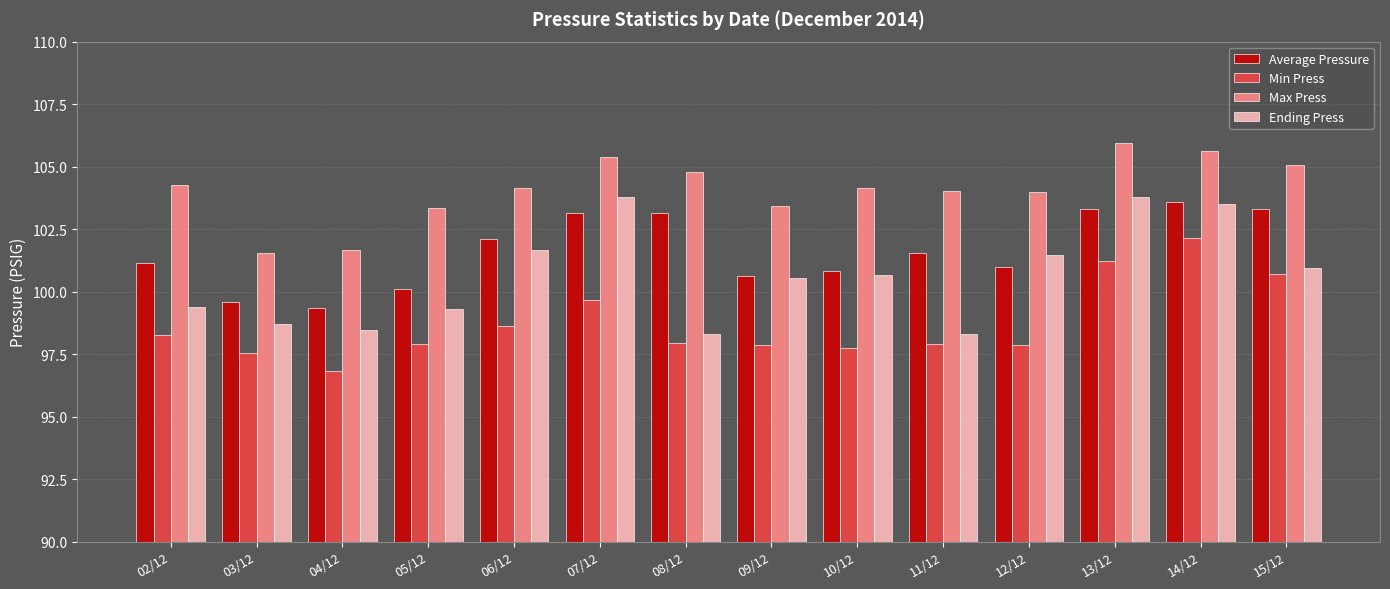

Which series has the largest total across all categories?

Max Press